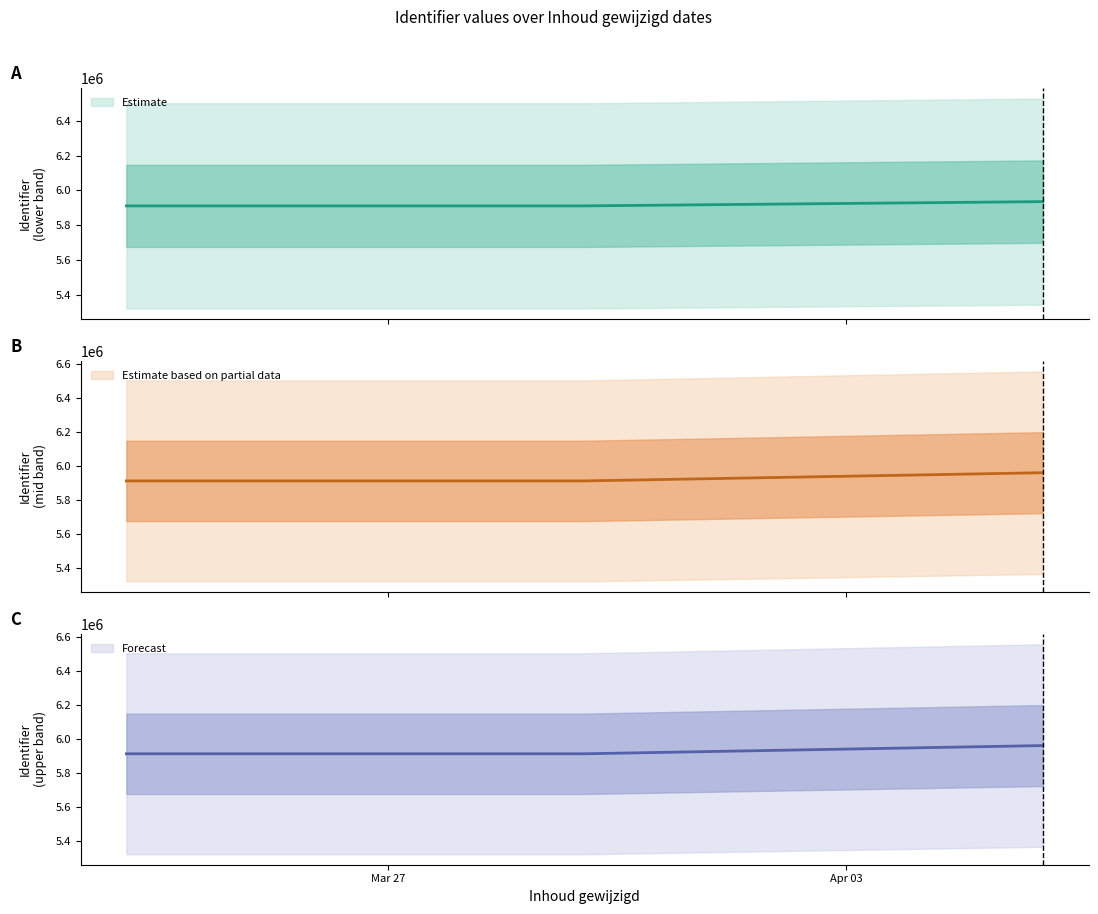

Reading left to right, transcribe all the data shown in this chart.

Identifier (lower): 5910945	5910954	5935532
Identifier (mid): 5910956	5910958	5959271
Identifier (upper): 5910959	5910961	5959281